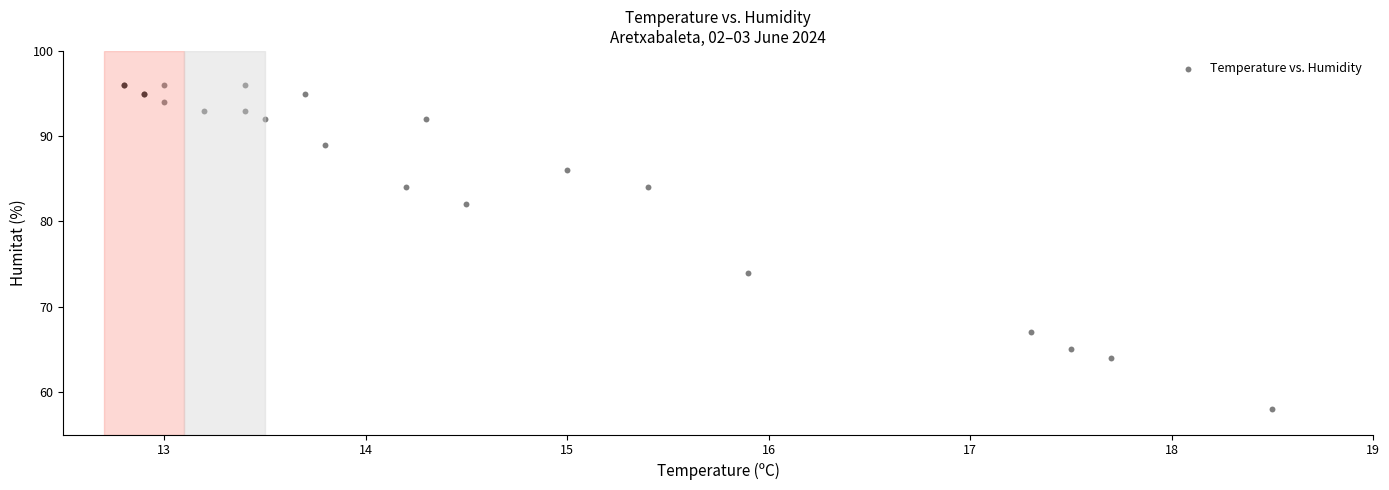

What Y value in the scatter plot is closest to 77?

74